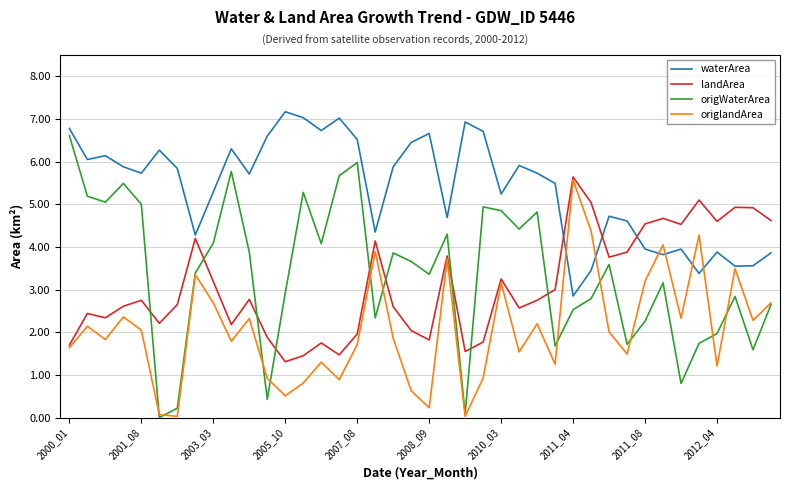

How many lines are shown in the chart?

4